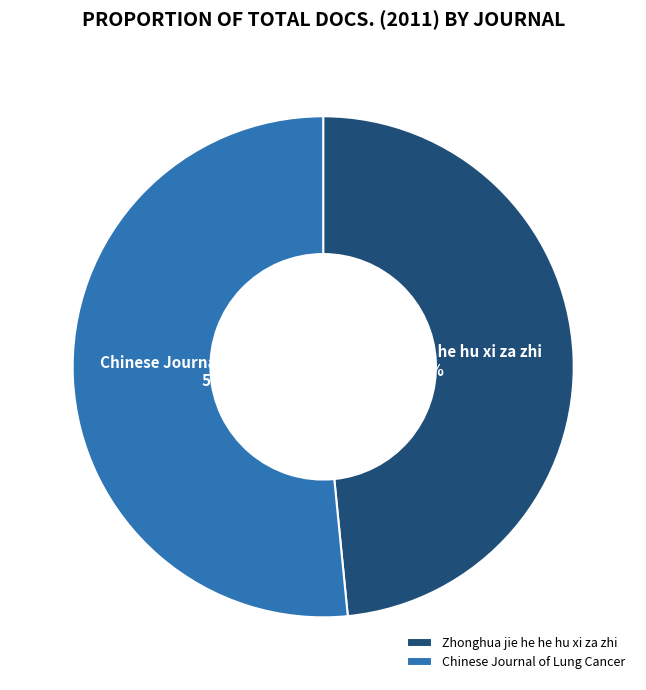

Rank the categories by value from highest to lowest.

Chinese Journal of Lung Cancer, Zhonghua jie he he hu xi za zhi